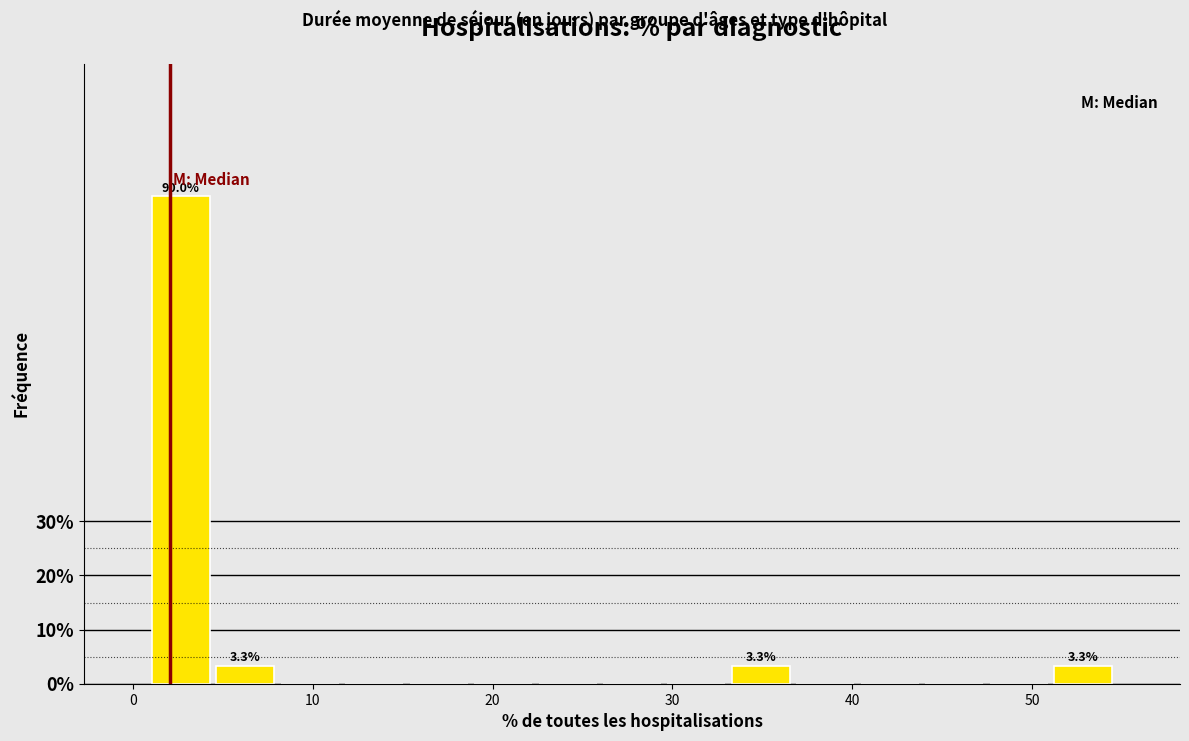

Around what value on the x-axis is the tallest bar? Give the approximate position of its centre, as read against the axis.

3